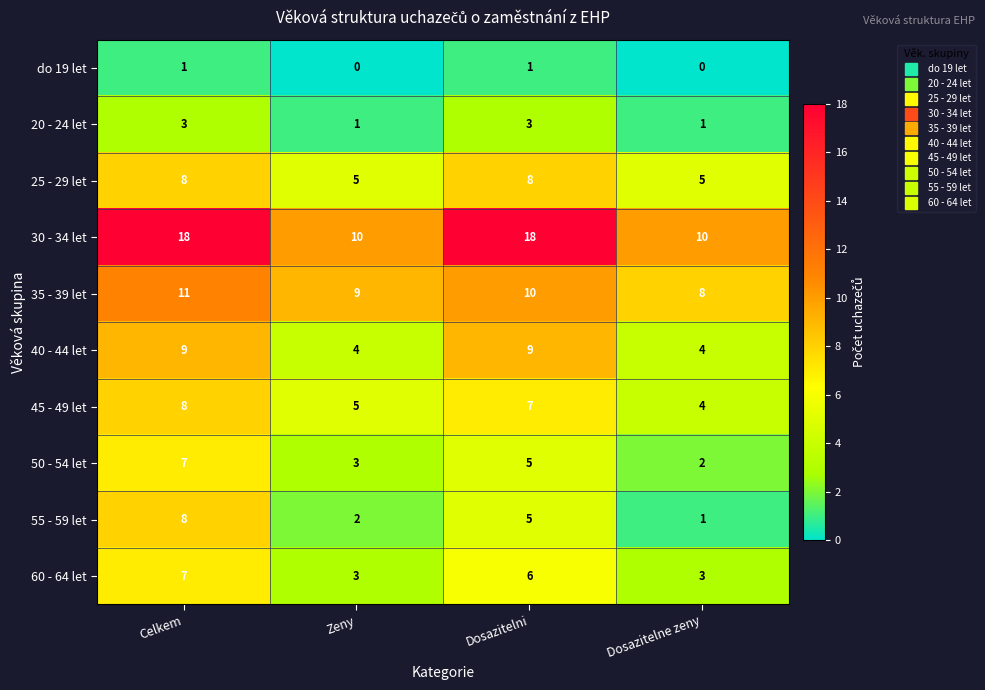

Count the number of categories in the chart.

4